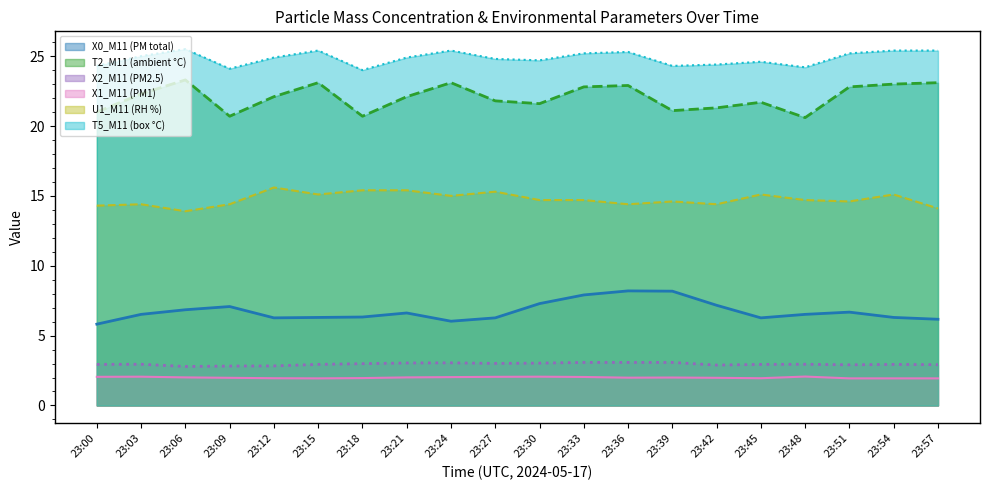

At which label is X2_M11 (PM2.5) closest to 2?

23:06